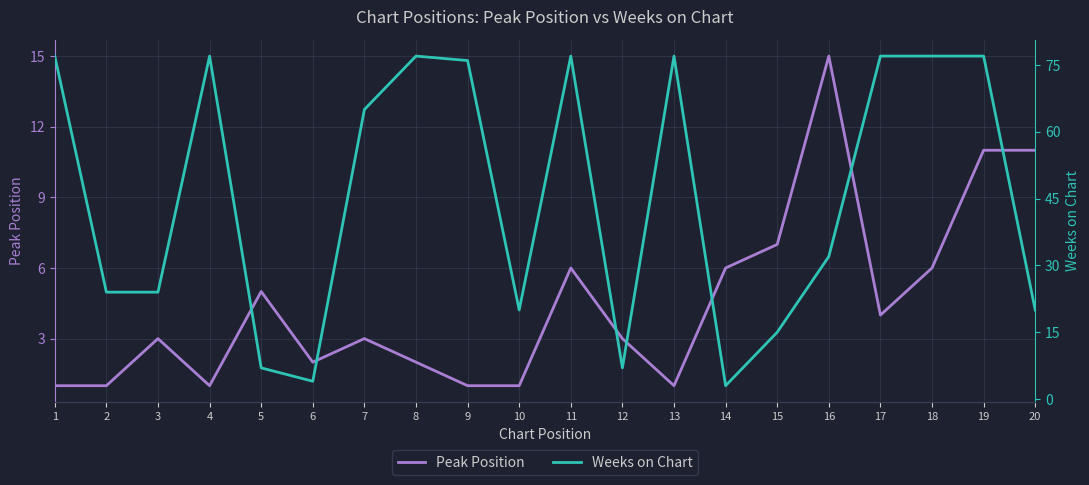

Read the Peak Position value at 17.

4